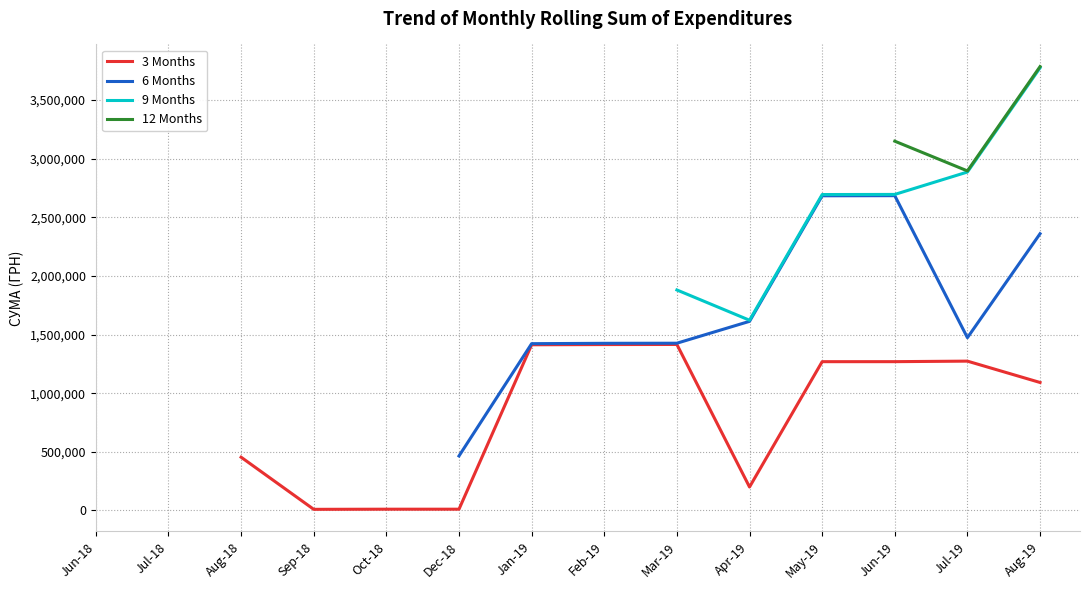

Rank the series by their average value, from lowest to highest.

3 Months, 6 Months, 9 Months, 12 Months